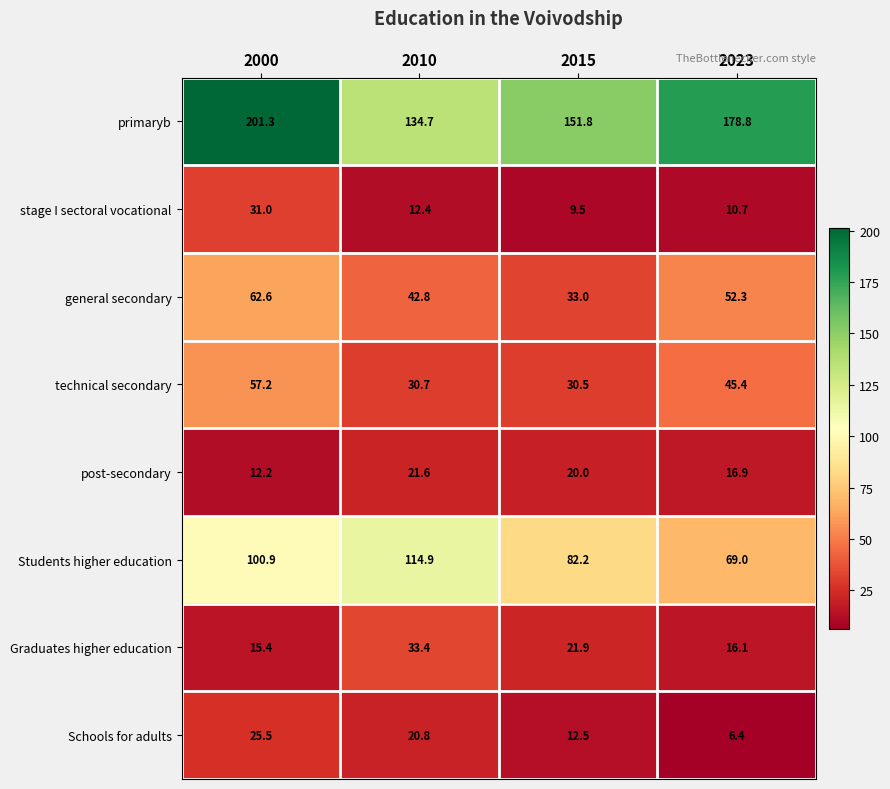

Which category has the highest value in the primaryb series?

2000